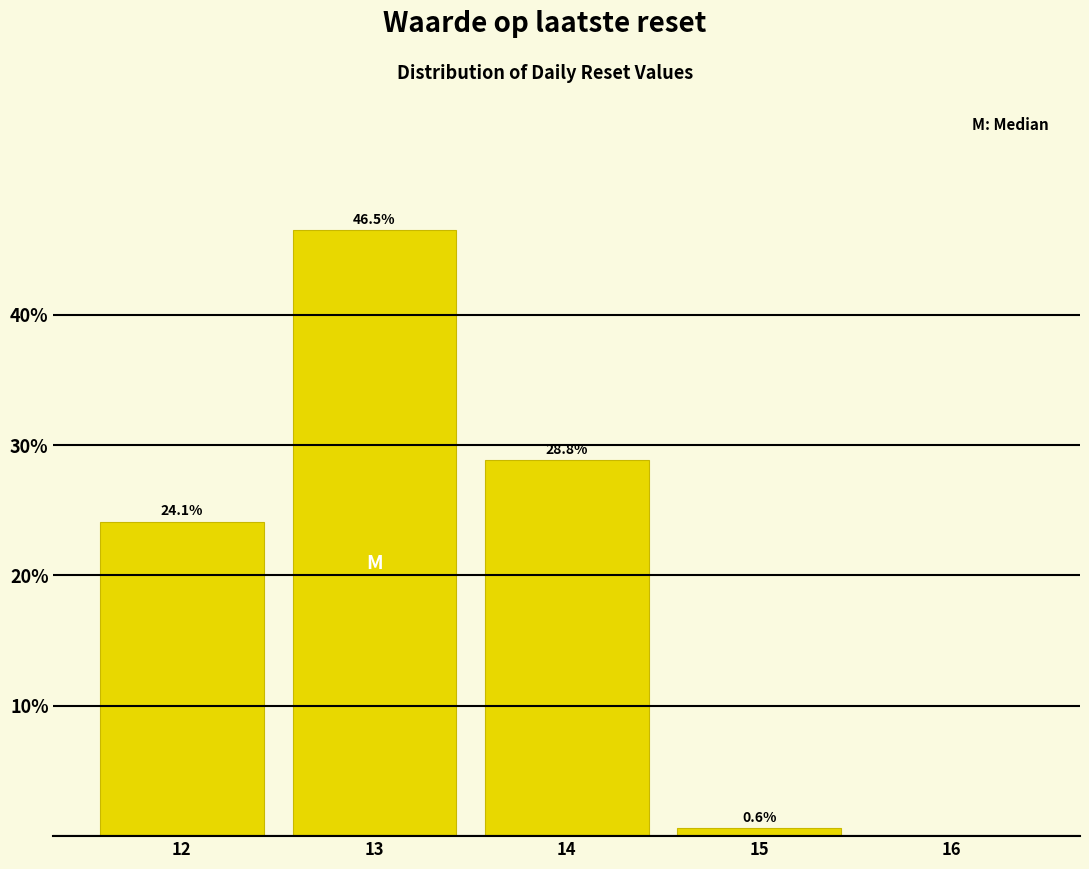

Reading left to right, what are all the values shown in this chart?

12=24.1	13=46.5	14=28.8	15=0.6	16=0.0